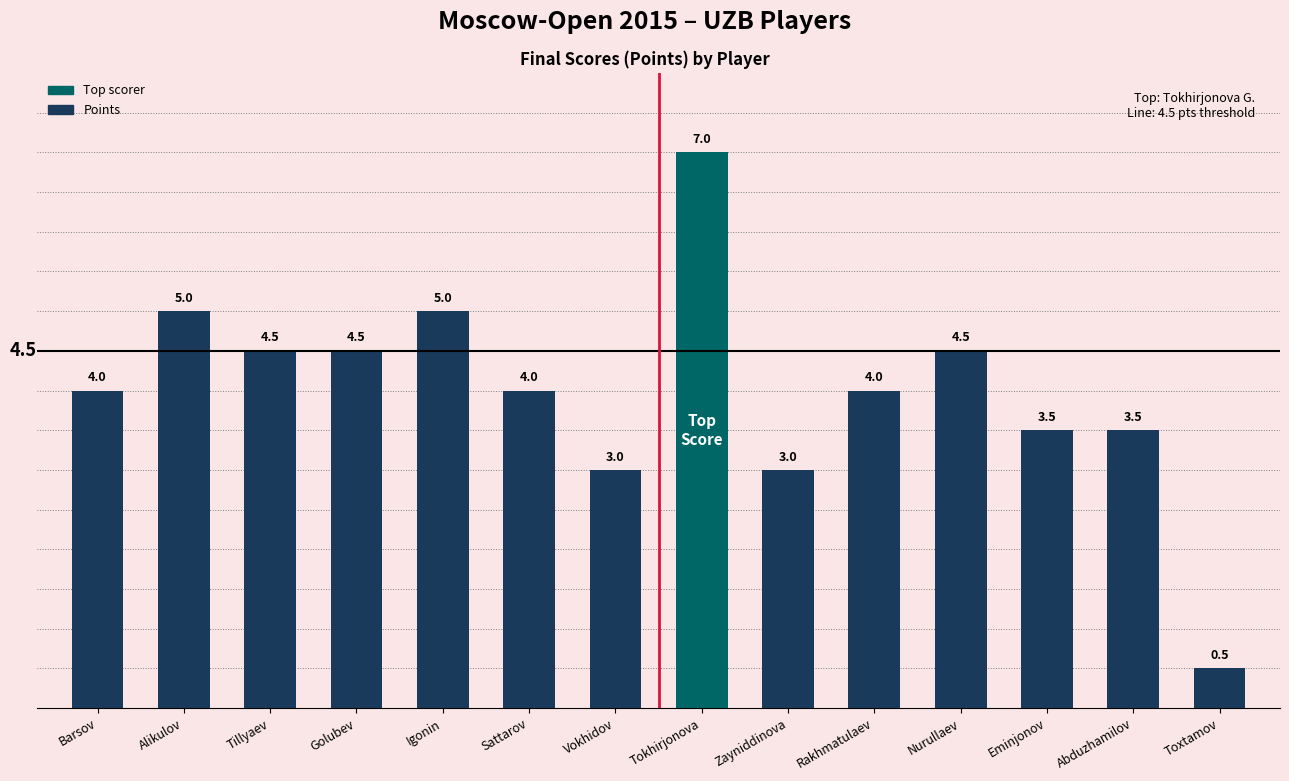

Read the value at Tillyaev.

4.5